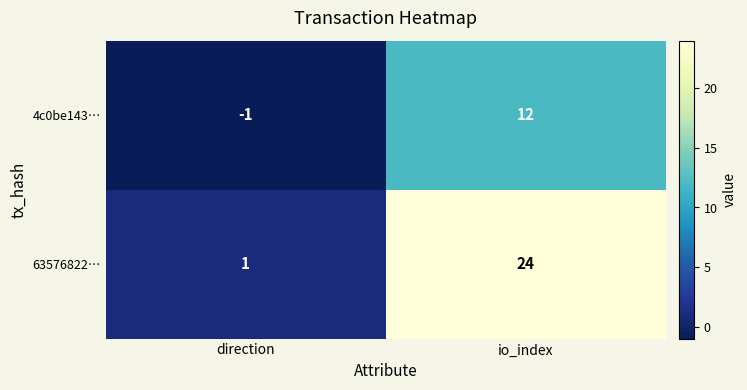

Where is 63576822… nearest to the value 12?

direction